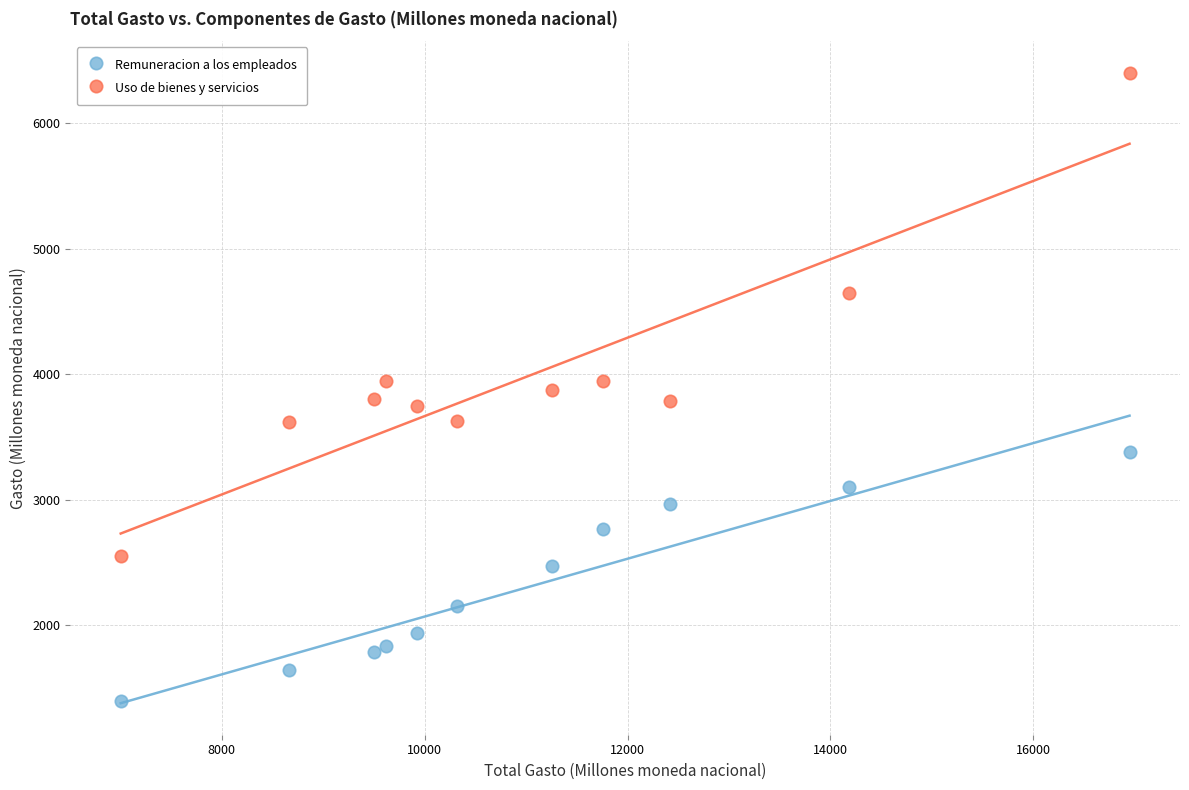

Which series contains the highest Y value?

Uso de bienes y servicios